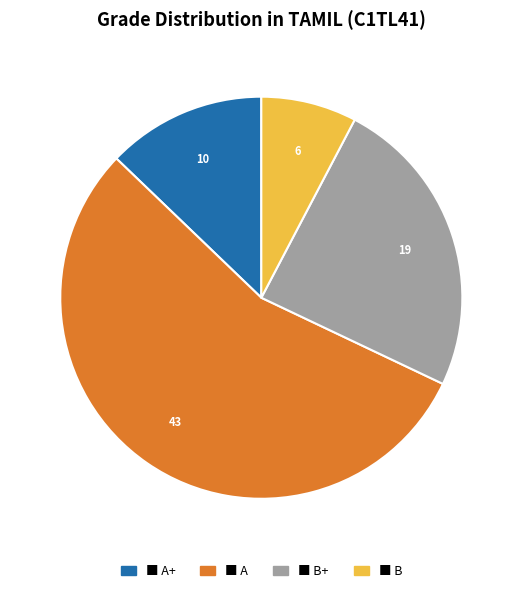

Is there a majority slice in this chart?

Yes